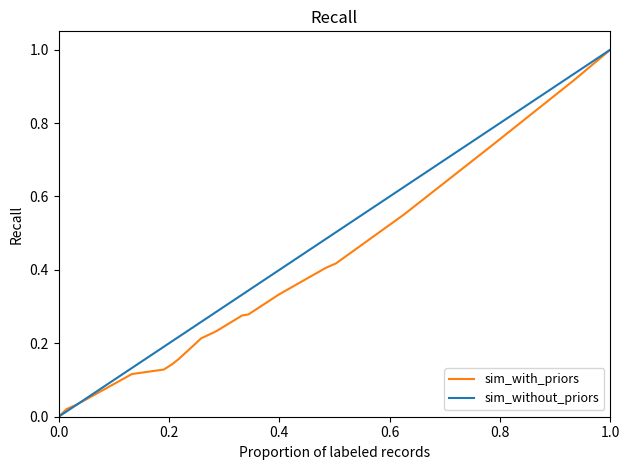

List the series in order of their overall mean, lowest first.

sim_with_priors, sim_without_priors